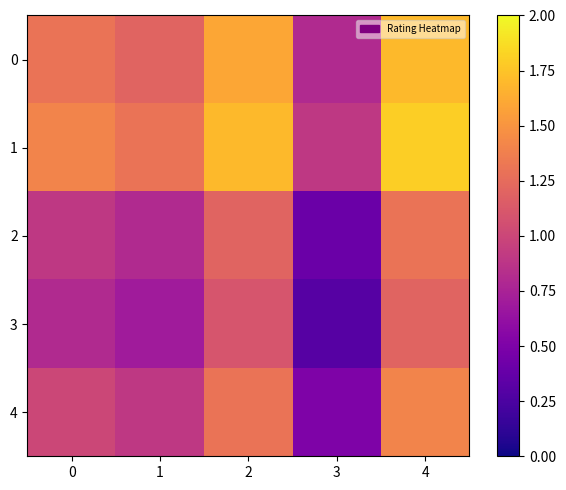

What is the sum of all 2 values?

4.6